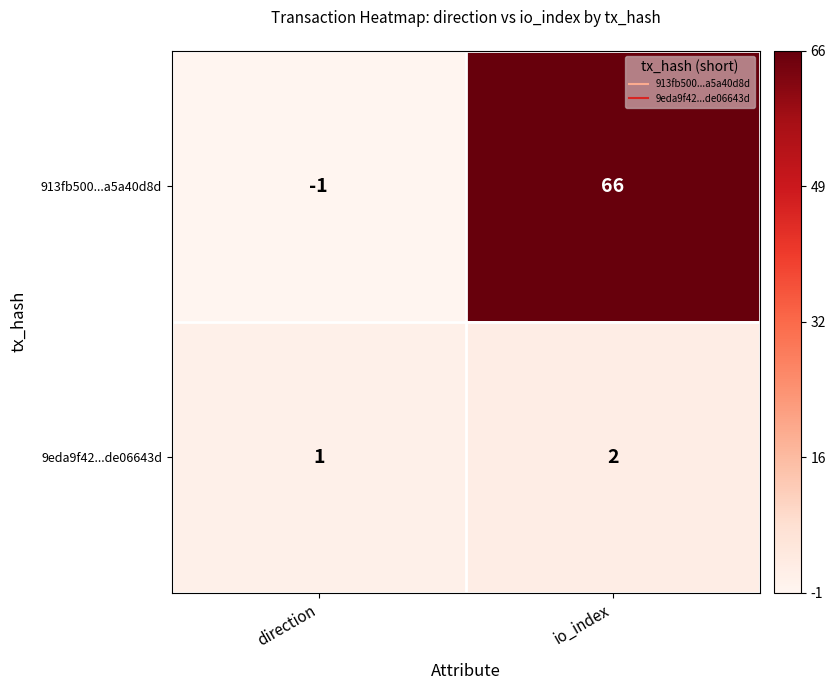

At which label is 9eda9f42...de06643d closest to 1?

direction